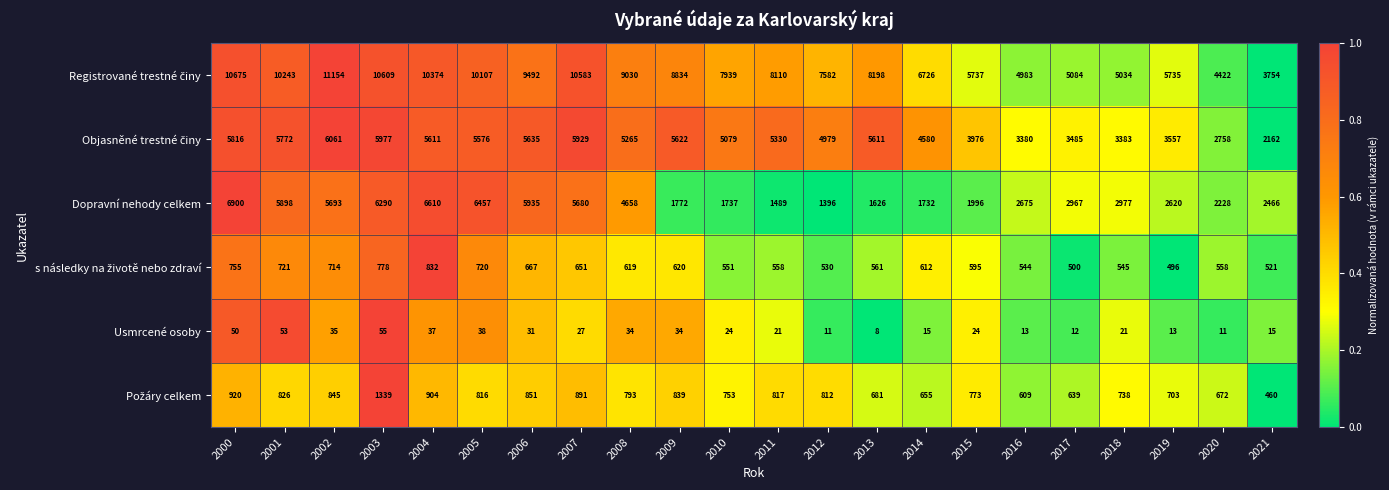

Which label corresponds to the largest value in the chart?

2002